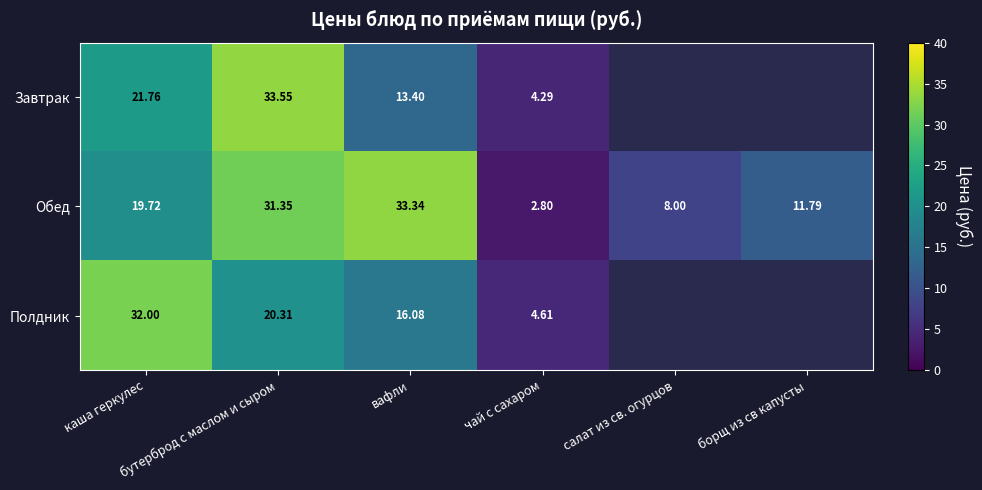

Is it true that Обед equals 11.8 at борщ из св капусты?

True